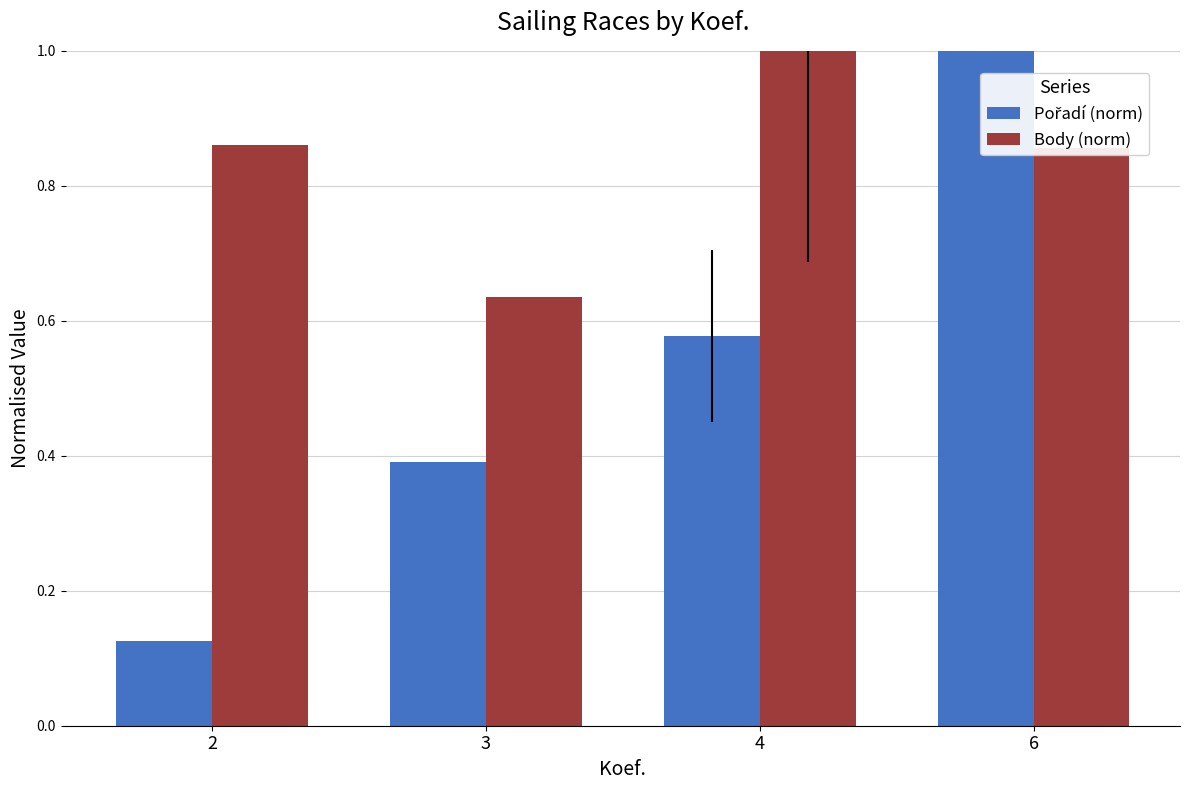

At which label is Body (norm) closest to 0?

3